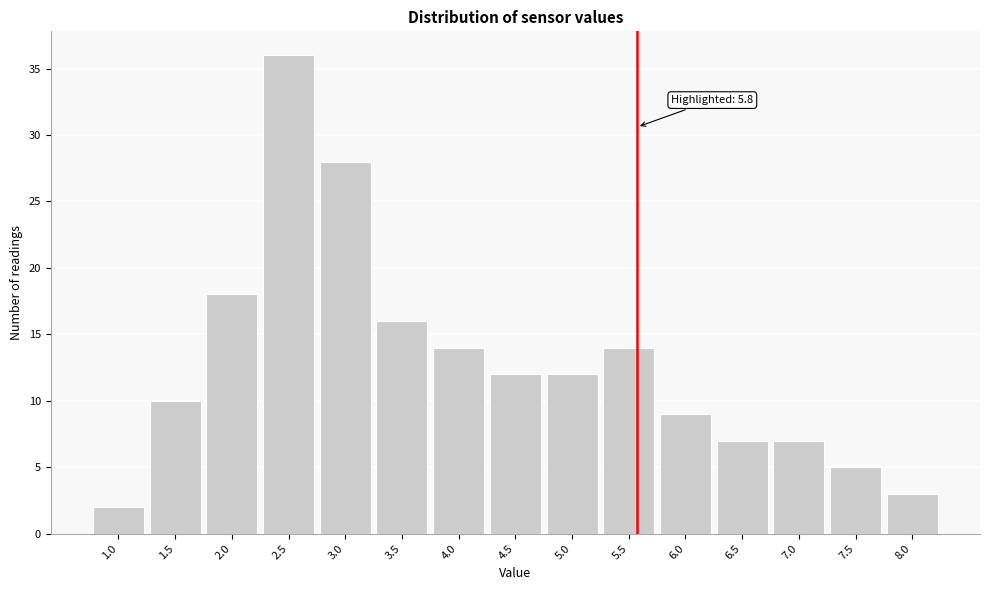

Reading left to right, extract all data points from this chart.

1.0=2	1.5=10	2.0=18	2.5=36	3.0=28	3.5=16	4.0=14	4.5=12	5.0=12	5.5=14	6.0=9	6.5=7	7.0=7	7.5=5	8.0=3